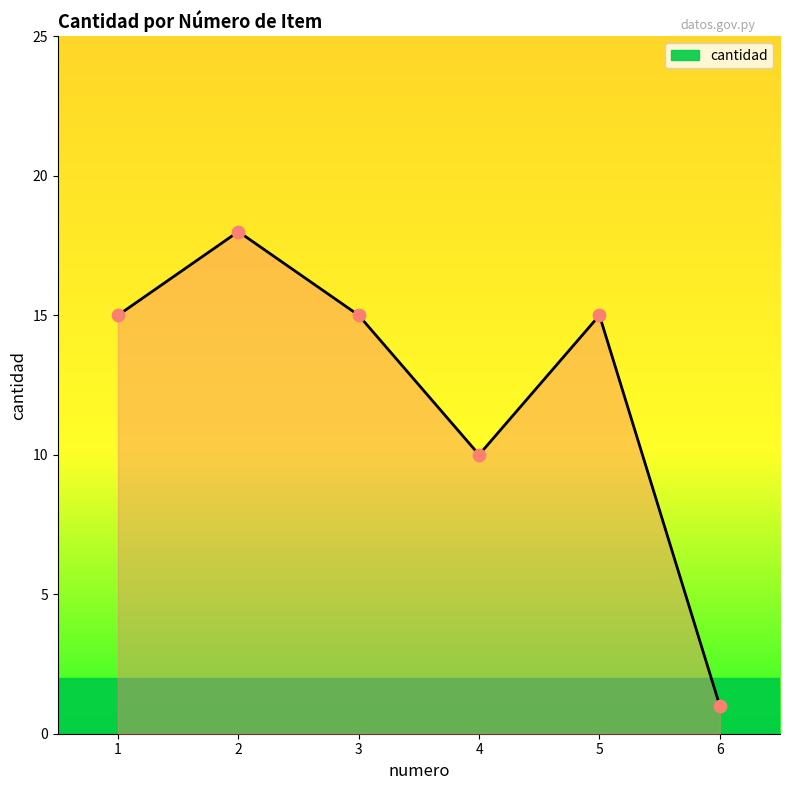

Which has a higher value, 5 or 1?

5